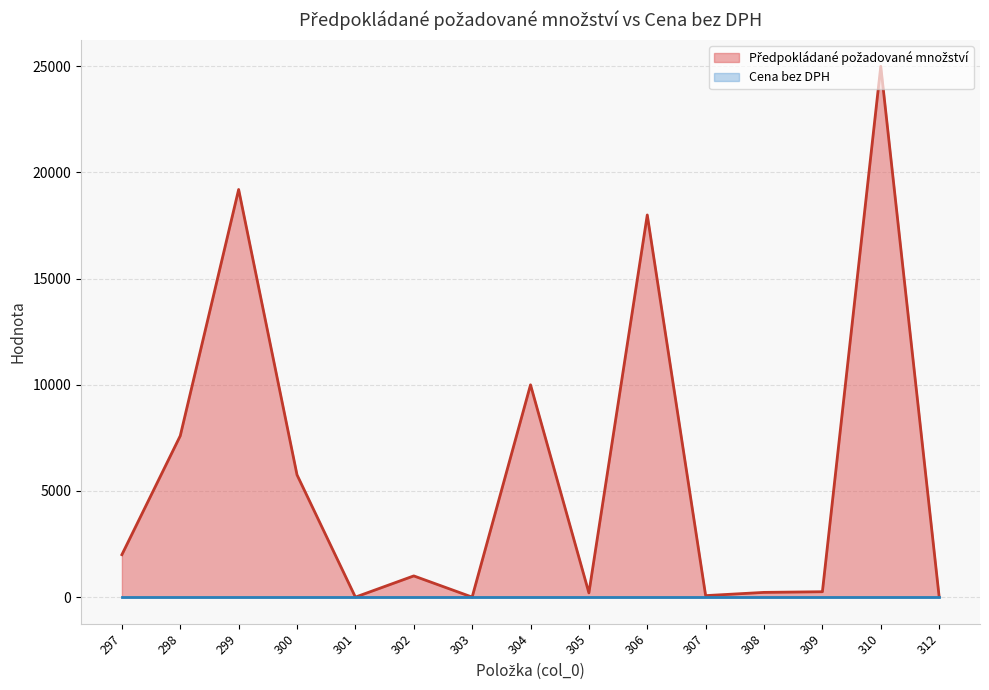

Is it true that the value at 299 is 19200?

True